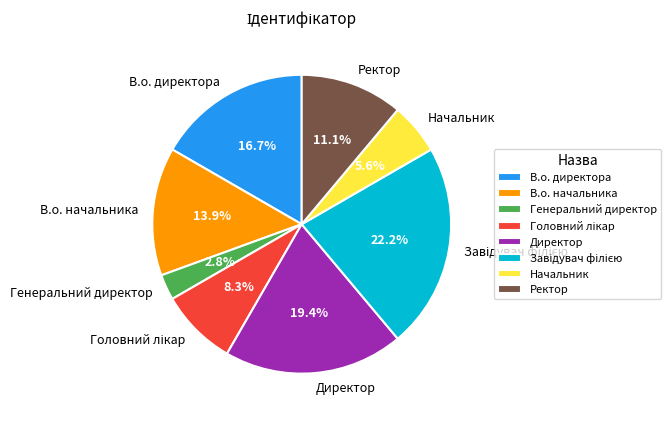

What percentage do Директор and В.о. директора together represent?

36.1%